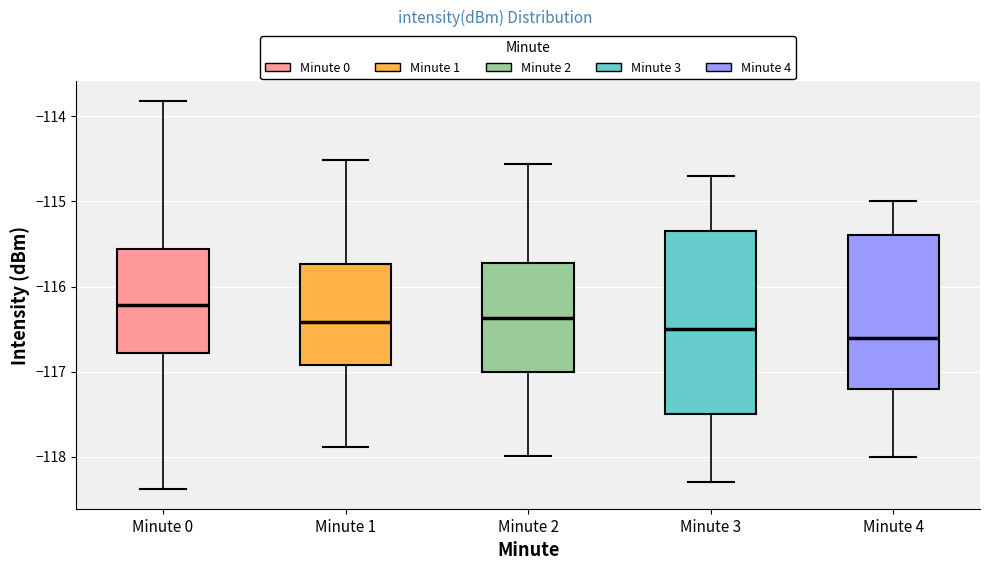

Where is the upper edge of the box for Minute 1 on the y-axis? The values are not printed on the chart, so give them approximately, as read against the axis.

-115.7